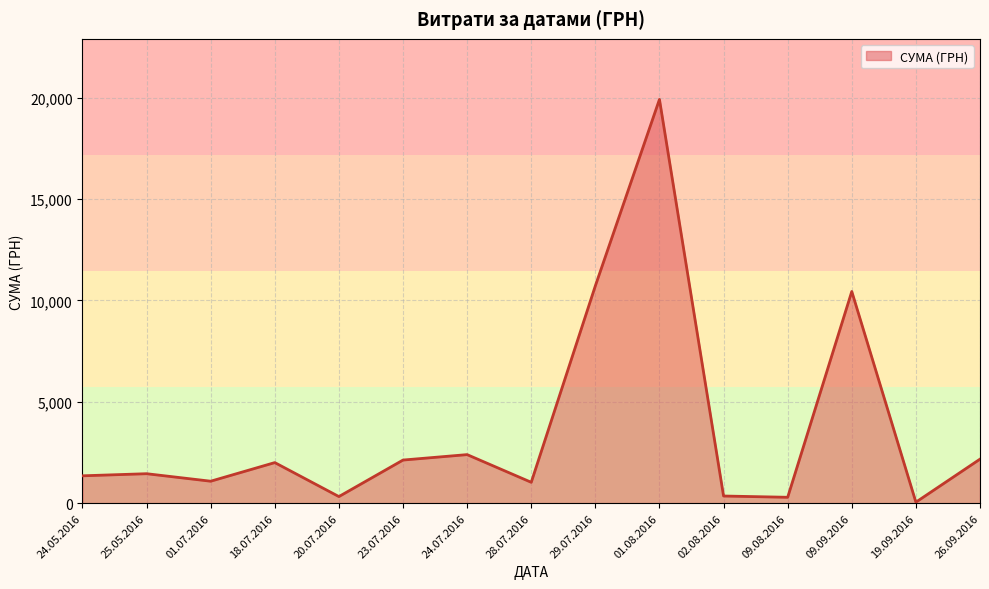

Which label corresponds to the largest value in the chart?

01.08.2016